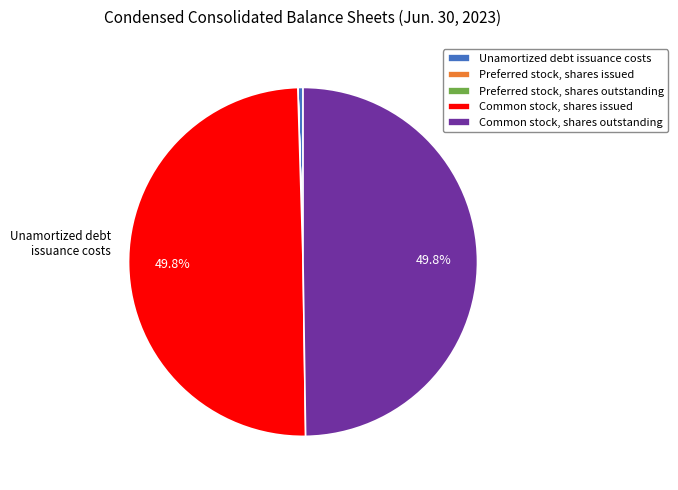

The Common stock, shares issued slice represents 61% of the pie. True or false?

False